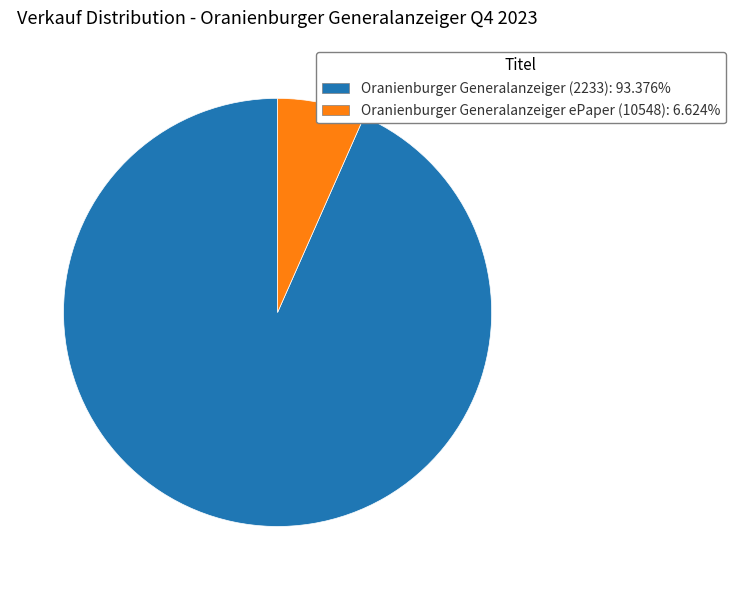

Does Oranienburger Generalanzeiger (2233) account for over 50% of the chart?

Yes